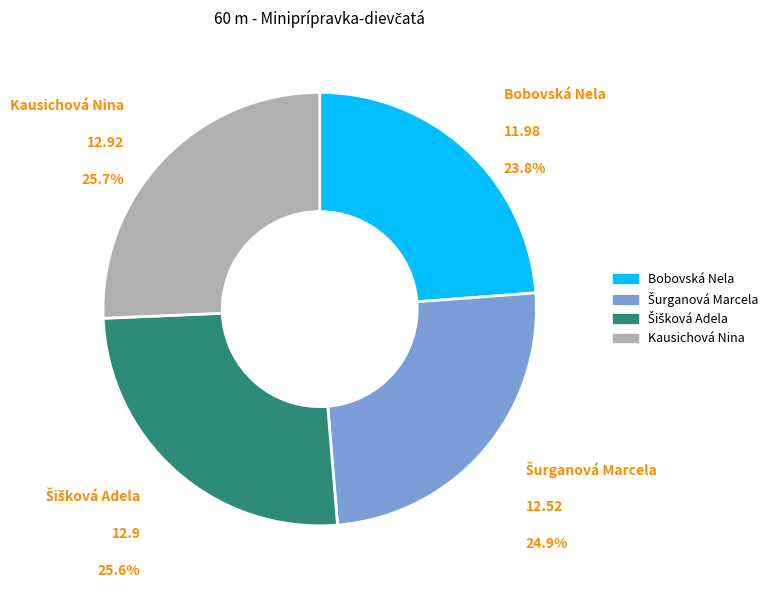

Which category has the smallest portion of the pie?

Bobovská Nela